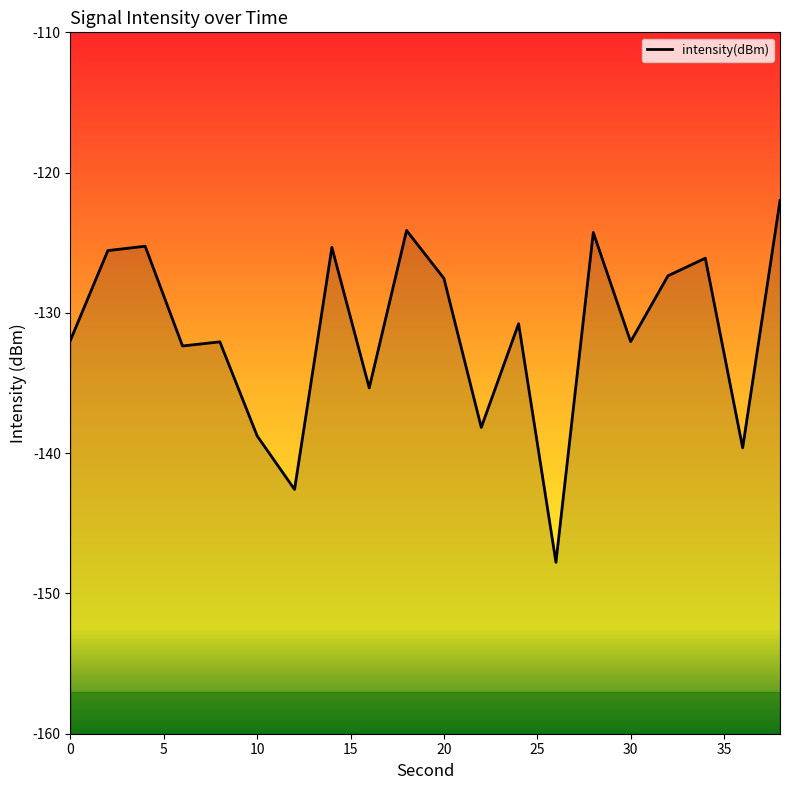

Between 14 and 24, which is larger?

14